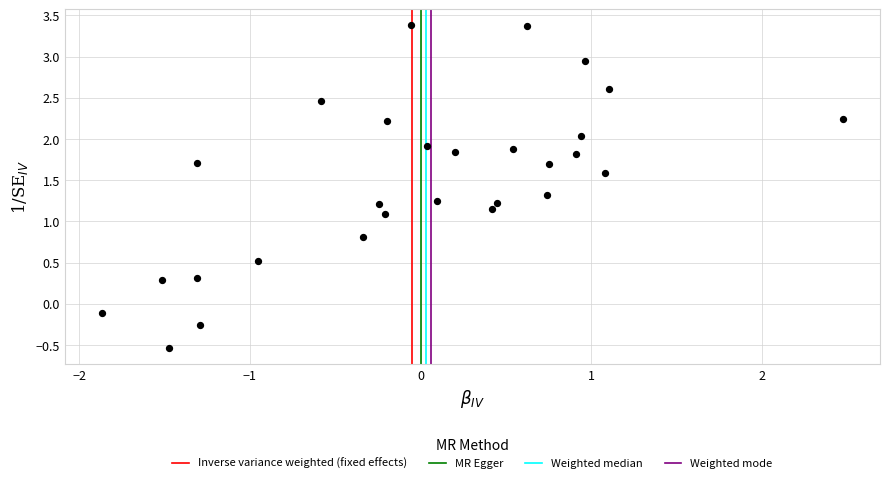

What Y value in the scatter plot is closest to 1?

1.1